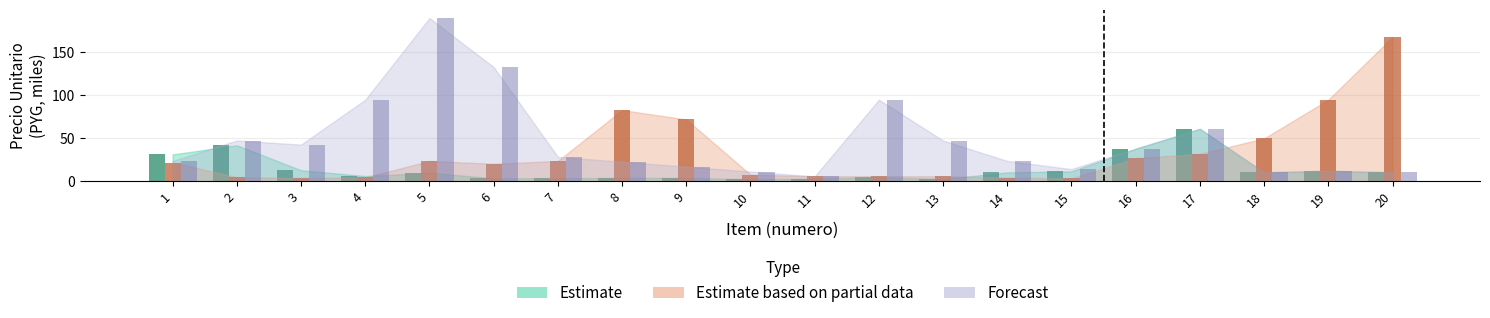

Reading right to left, transcribe all the data shown in this chart.

Estimate: 20=10.4	19=12.3	18=10.4	17=61.1	16=38.0	15=11.6	14=10.4	13=2.7	12=4.8	11=3.2	10=2.5	9=4.0	8=4.0	7=3.7	6=3.6	5=10.0	4=6.2	3=12.9	2=42.0	1=31.4
Estimate based on partial data: 20=168.0	19=95.0	18=50.0	17=32.0	16=27.0	15=3.3	14=4.3	13=5.9	12=5.9	11=5.9	10=7.8	9=72.0	8=83.0	7=23.8	6=20.4	5=23.8	4=4.6	3=3.8	2=4.9	1=21.9
Forecast: 20=10.4	19=12.3	18=10.4	17=61.1	16=38.0	15=14.2	14=23.8	13=47.5	12=95.0	11=5.7	10=11.4	9=17.1	8=22.8	7=28.5	6=133.0	5=190.0	4=95.0	3=42.8	2=47.5	1=23.8